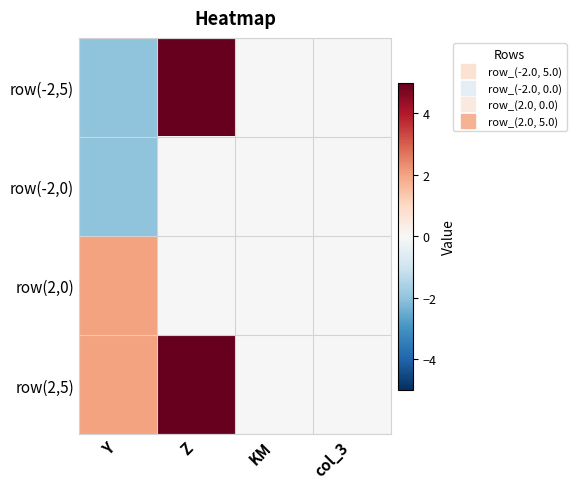

Reading left to right, list all the values displayed in this chart.

row(-2,5): Y=-2.0	Z=5.0	KM=0.0	col_3=0.0
row(-2,0): Y=-2.0	Z=0.0	KM=0.0	col_3=0.0
row(2,0): Y=2.0	Z=0.0	KM=0.0	col_3=0.0
row(2,5): Y=2.0	Z=5.0	KM=0.0	col_3=0.0